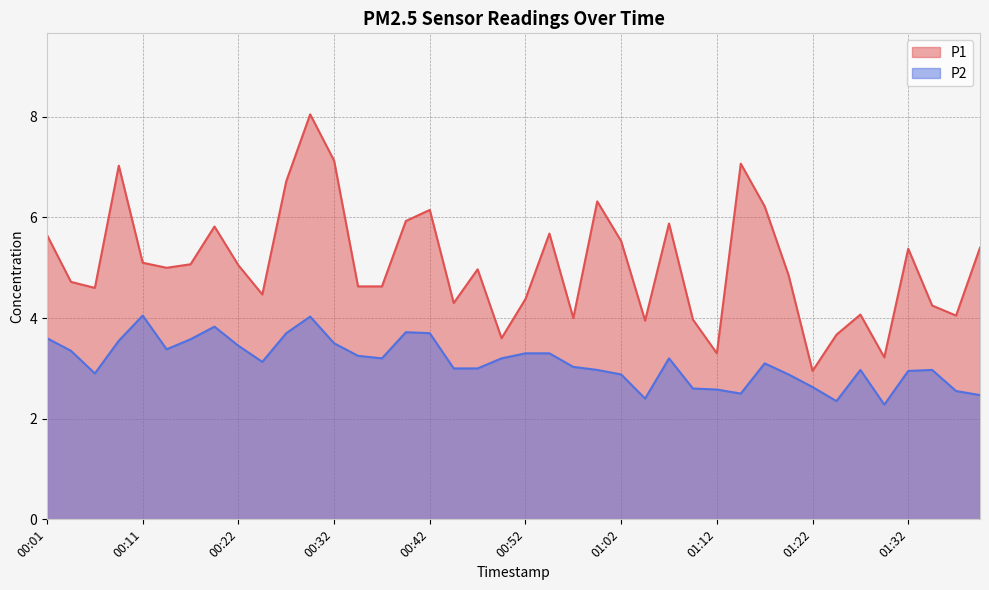

What is the smallest value displayed?

2.3